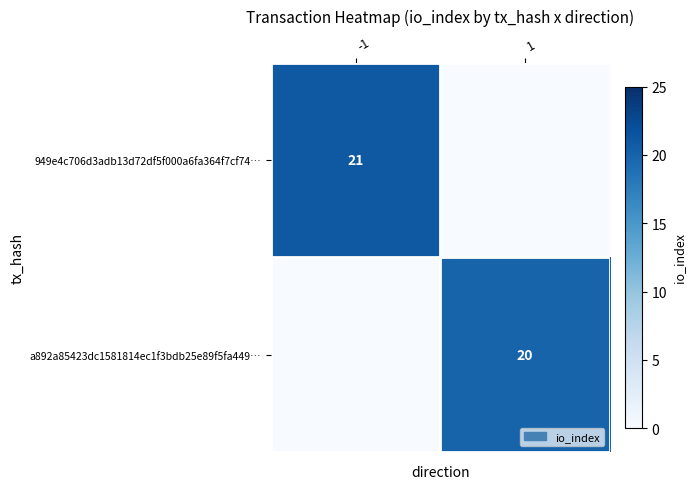

How many data points does each series have?

2